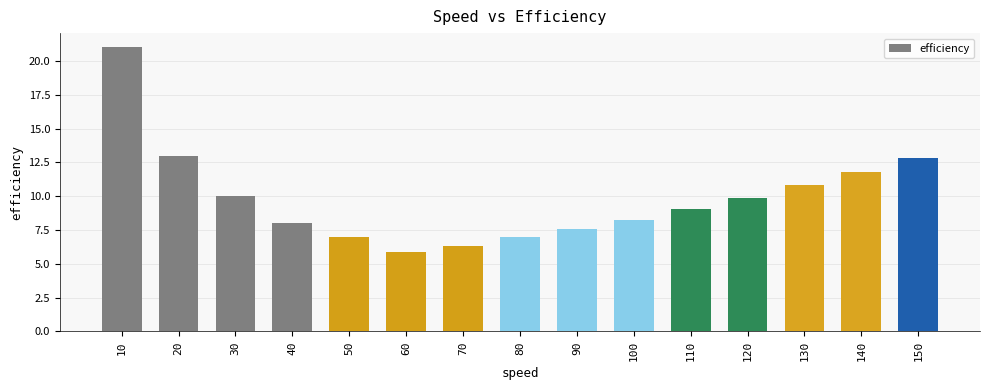

Between 60 and 150, which is larger?

150